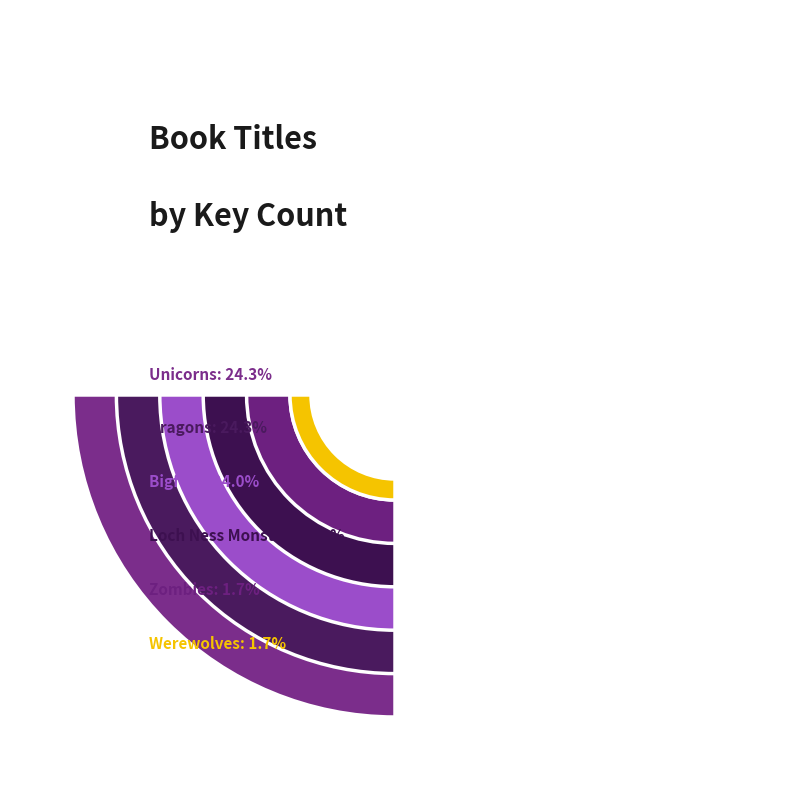

Rank the categories by value from lowest to highest.

Werewolves, Zombies, Loch Ness Monster, Bigfoot, Dragons, Unicorns